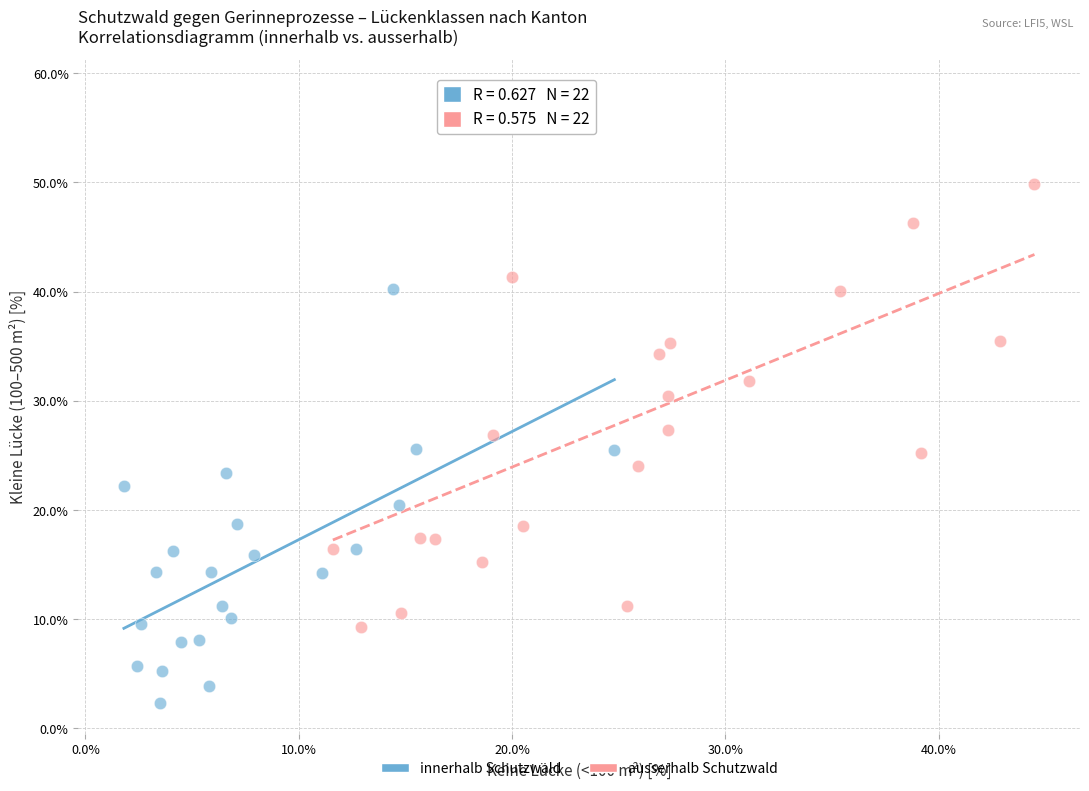

Which series reaches the maximum Y coordinate?

ausserhalb Schutzwald